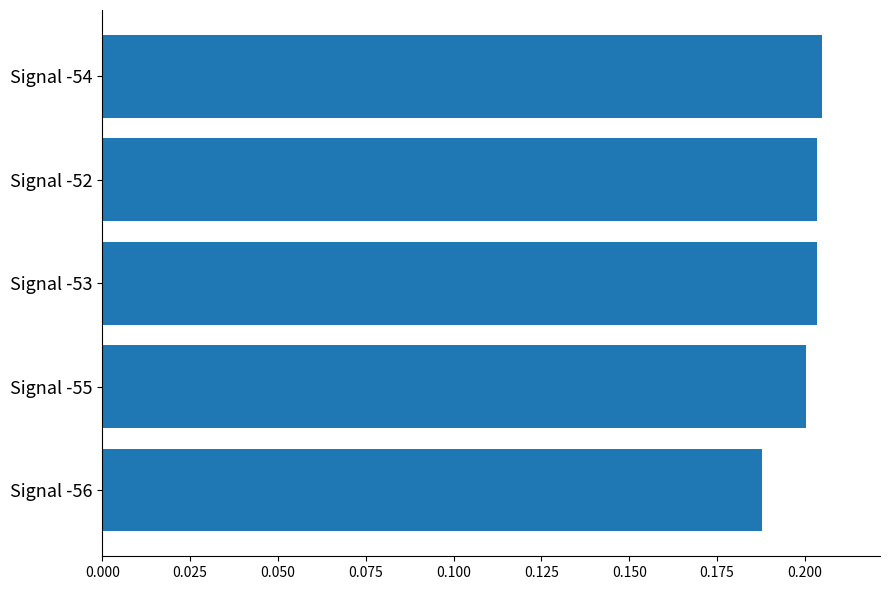

What position from the top is Signal -52?

2